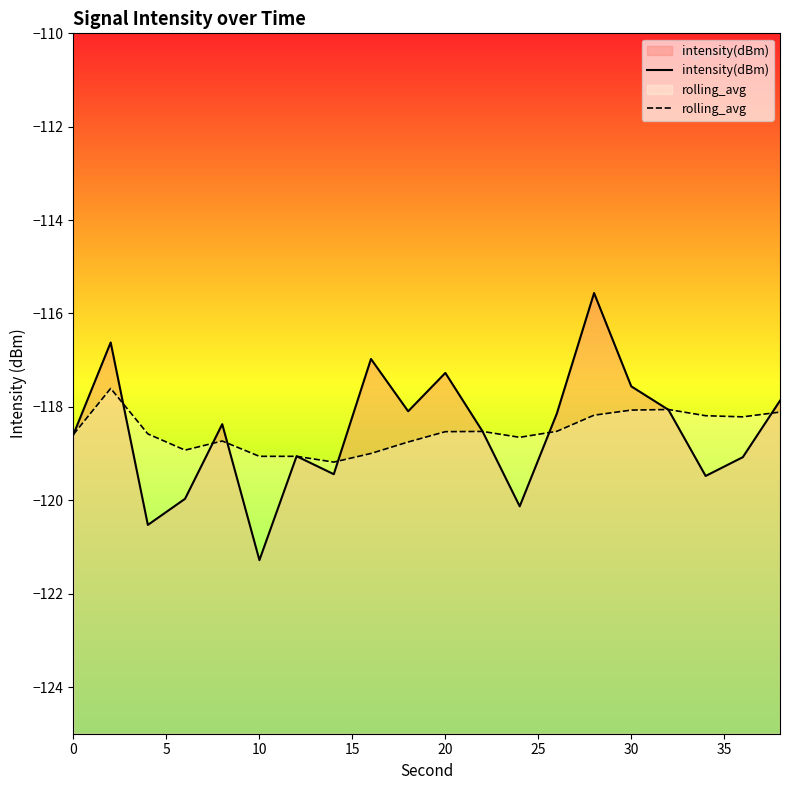

The rolling_avg series shows -118.6 at 0. True or false?

True